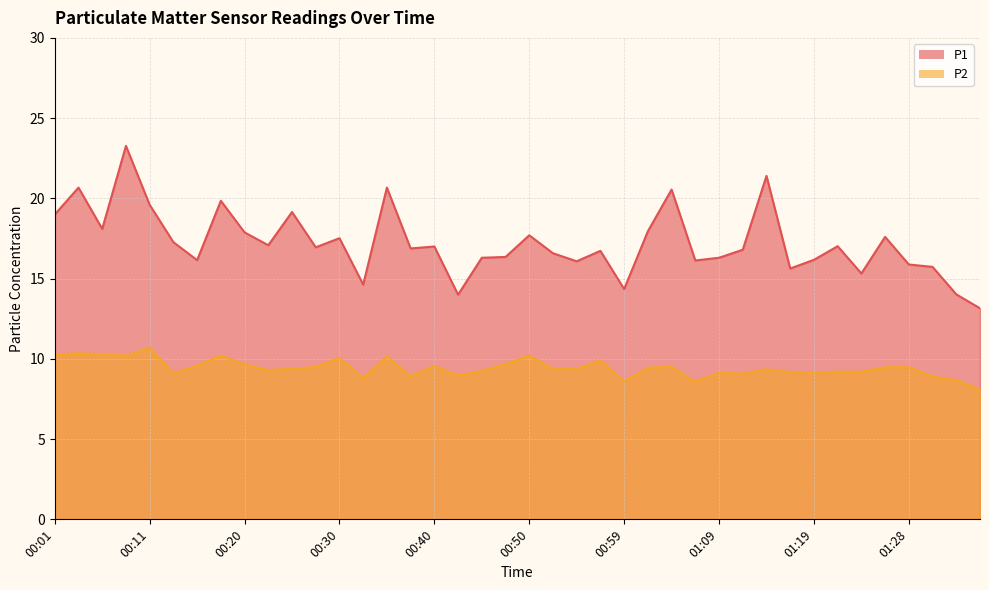

What is the minimum value for P2?

8.1